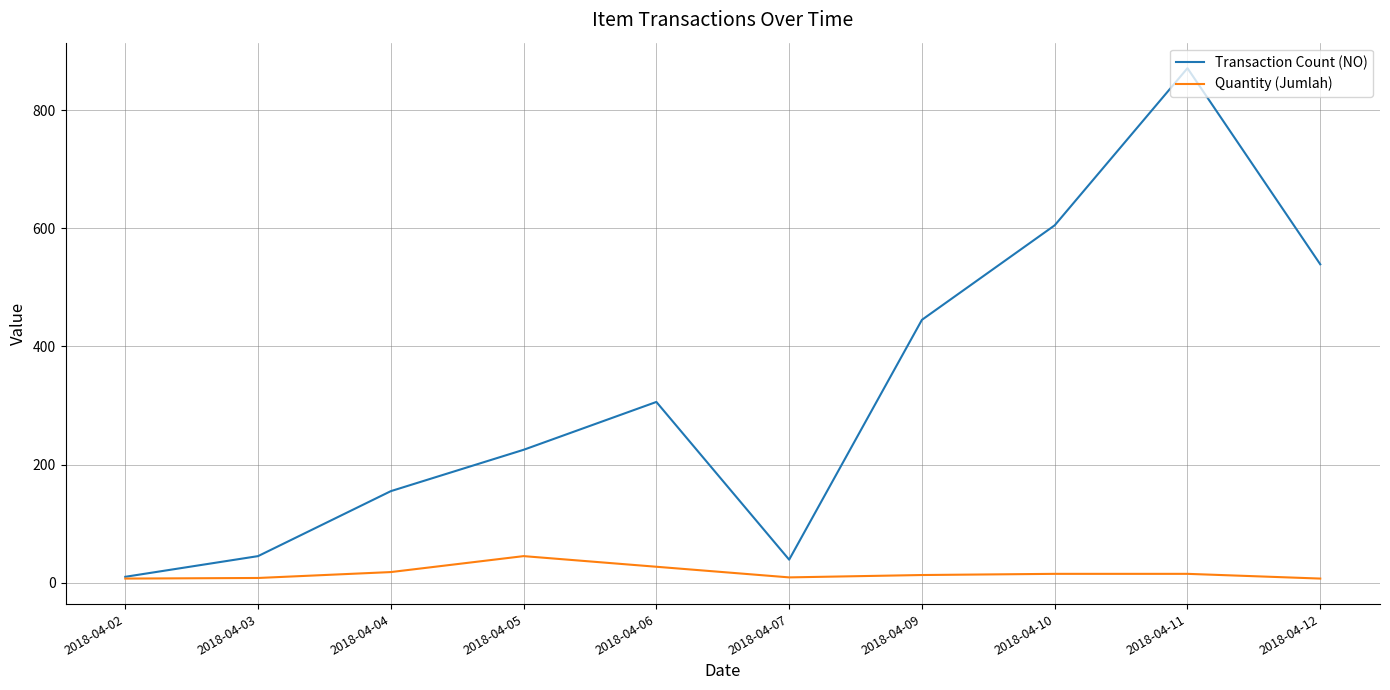

The Quantity (Jumlah) series shows 15 at 2018-04-10. True or false?

True